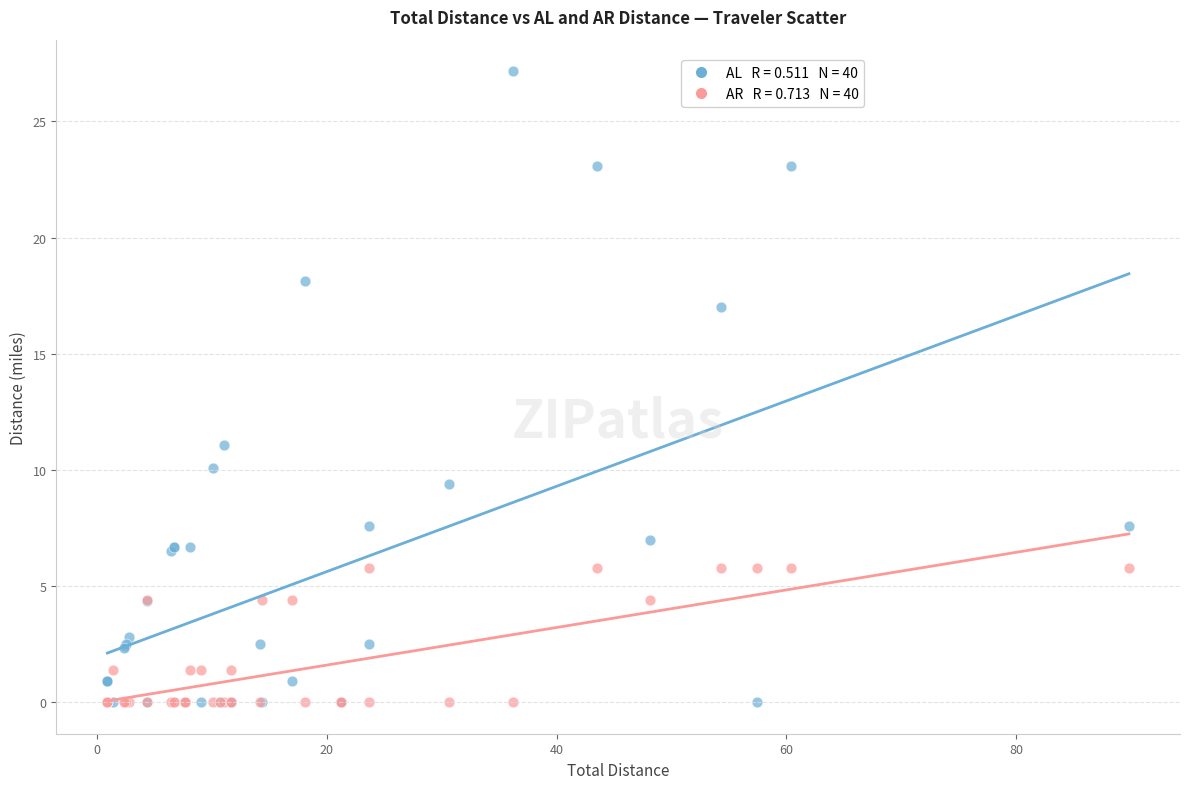

Across all series, what Y value is closest to 13?

11.1